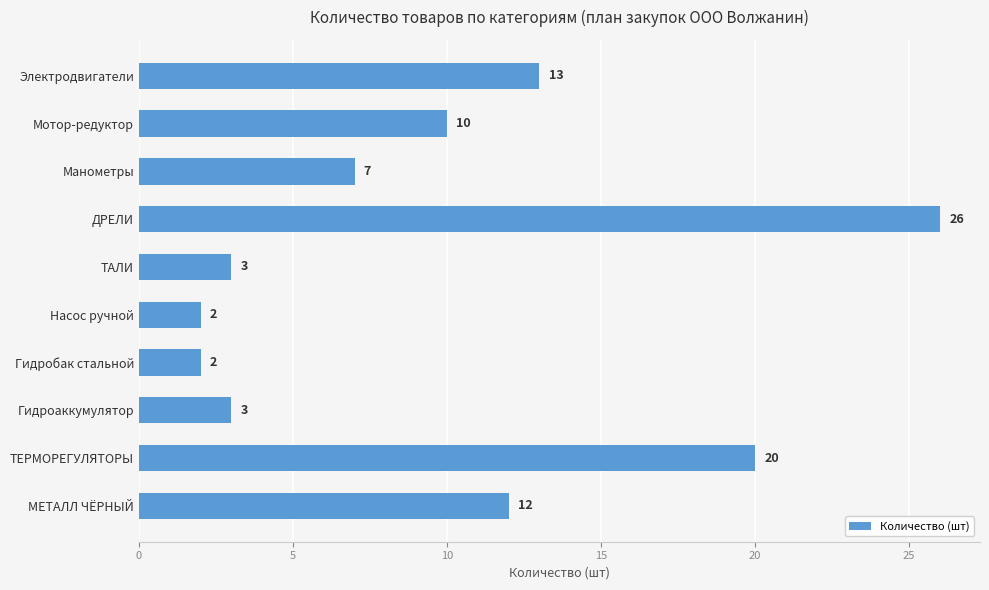

Which category has the highest value across all series?

ДРЕЛИ